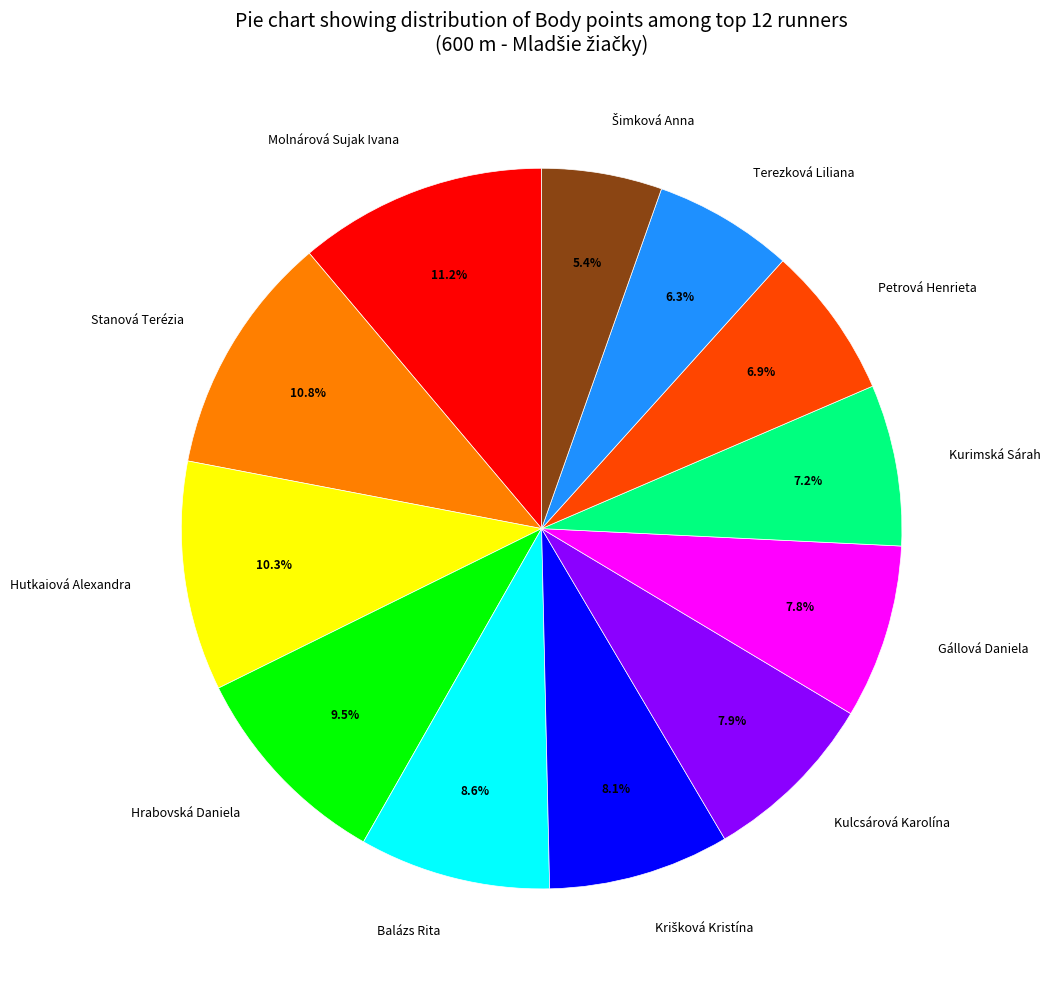

Combined, do Kulcsárová Karolína and Stanová Terézia account for over 50%?

No